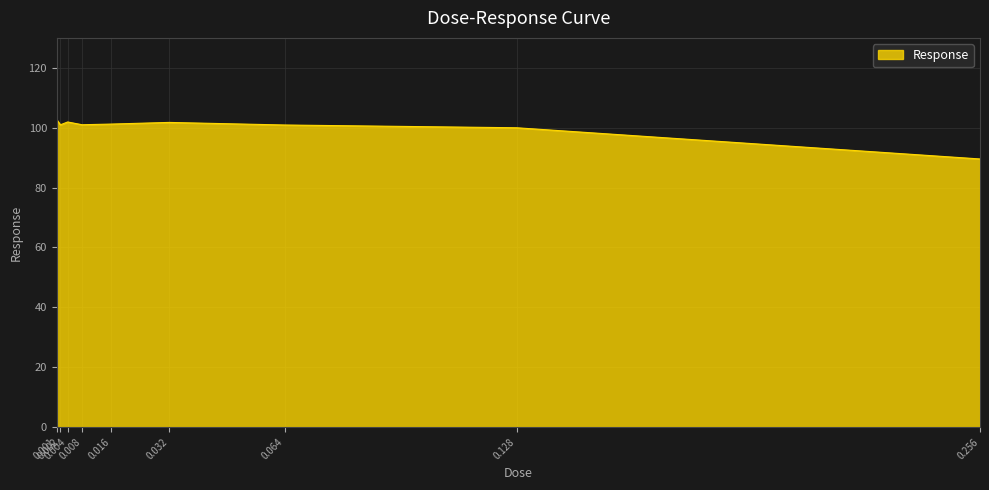

What is the maximum value shown in the chart?

102.6